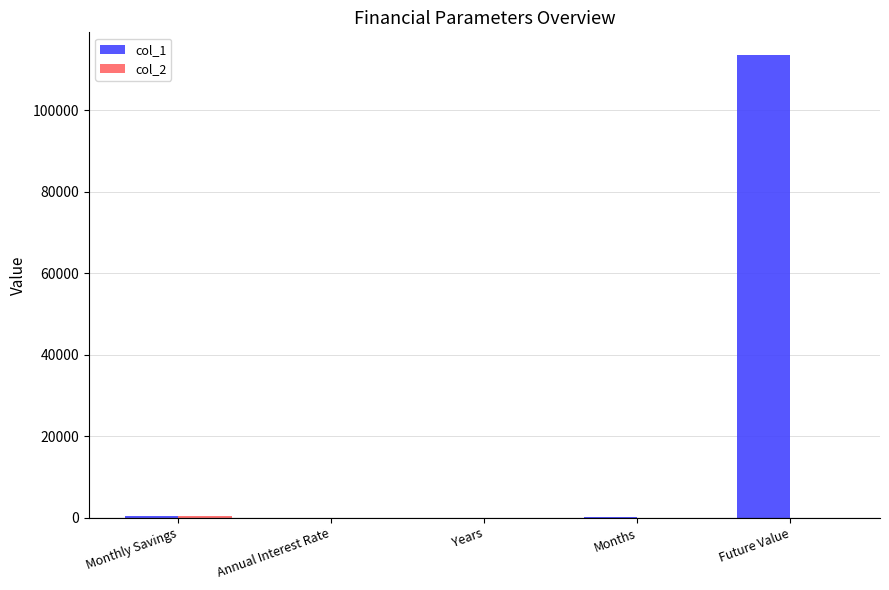

How many categories are shown in the chart?

5